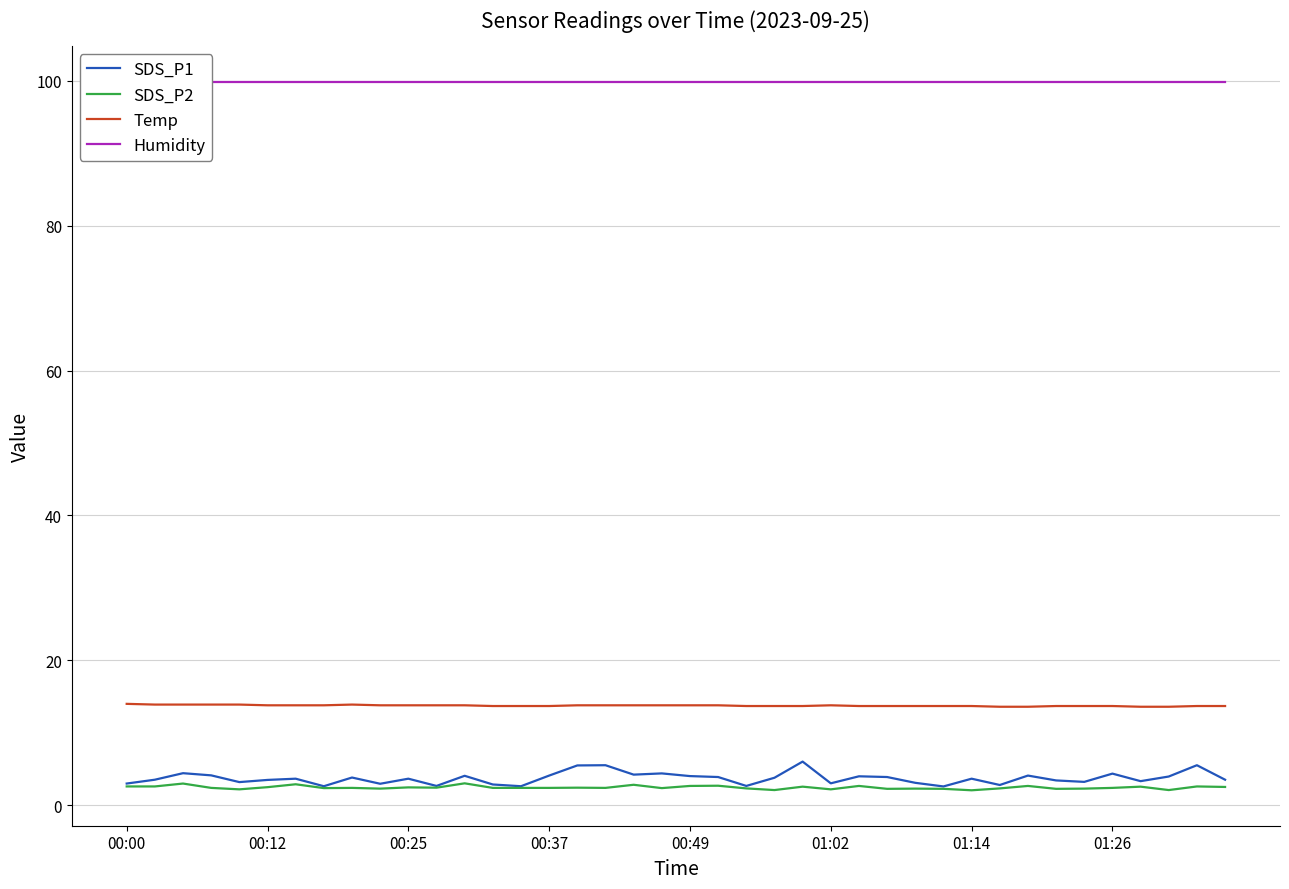

Which series has the largest total across all categories?

Humidity